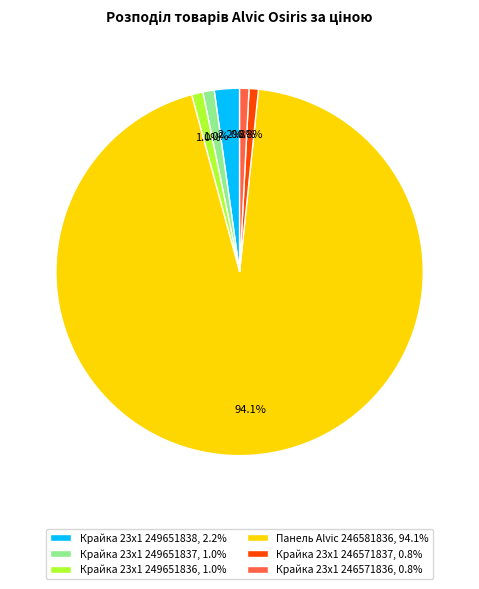

To the nearest percent, what portion does Крайка 23x1 249651838 represent?

2%